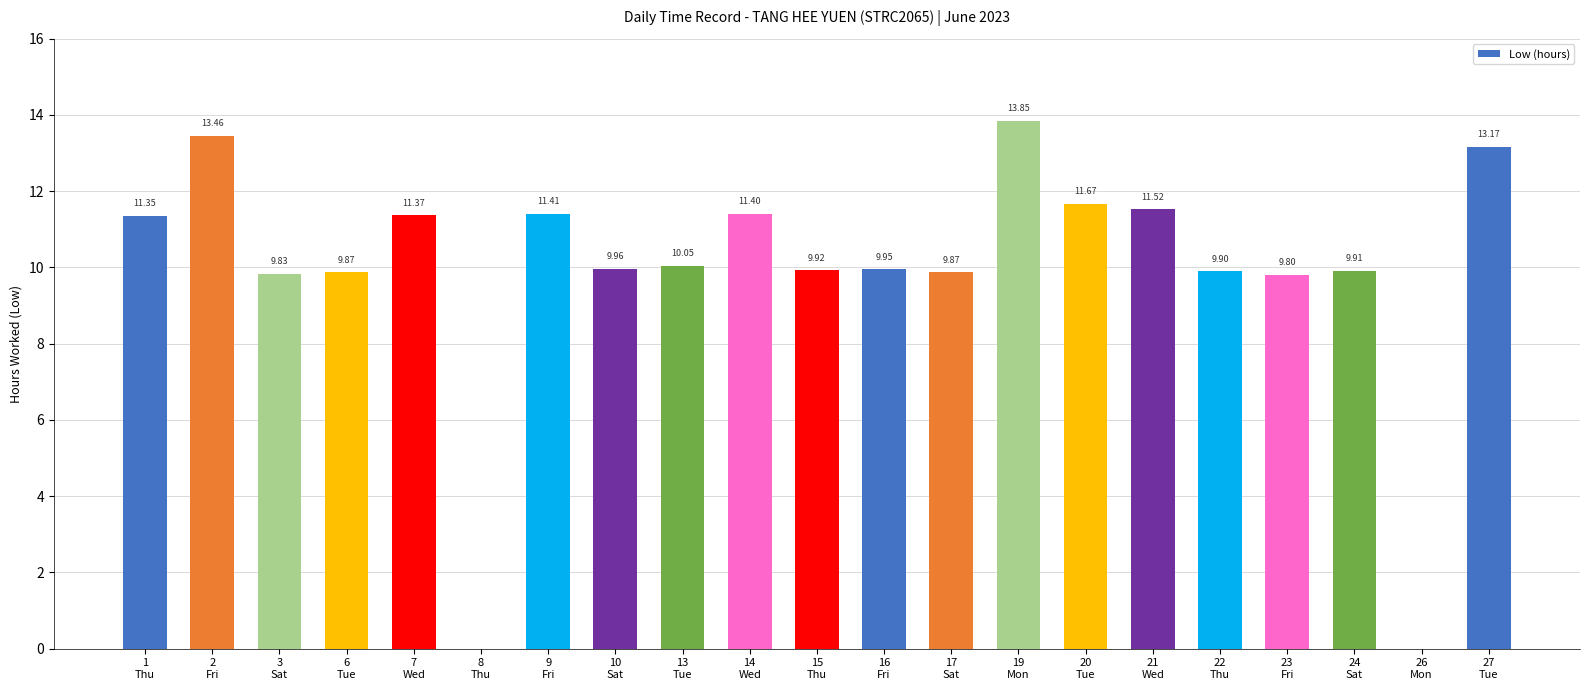

What is the sum of all values?

208.3